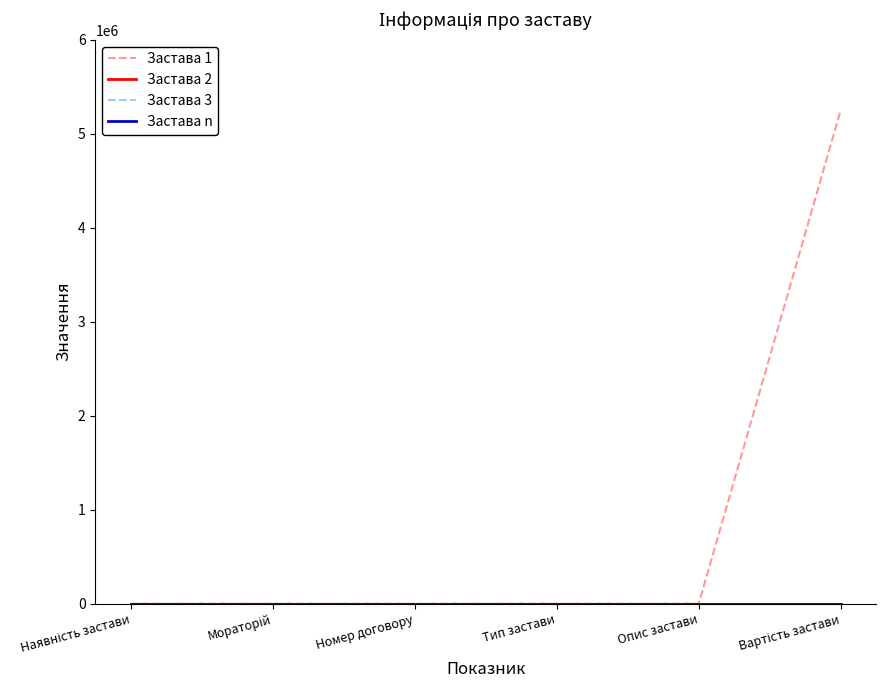

What are all the series names shown in the legend?

Застава 1, Застава 2, Застава 3, Застава n